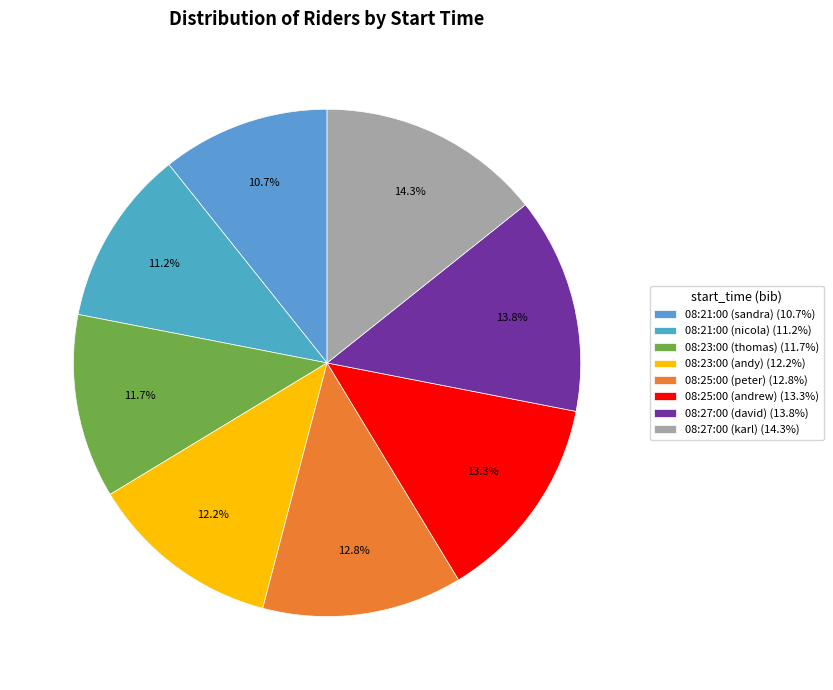

Count the number of slices in the pie.

8